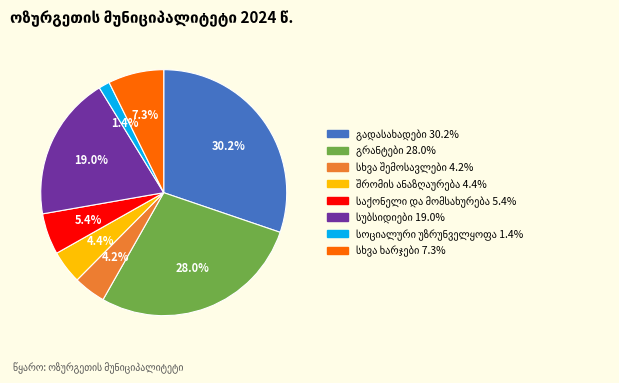

Is there any slice that represents more than half of the pie?

No